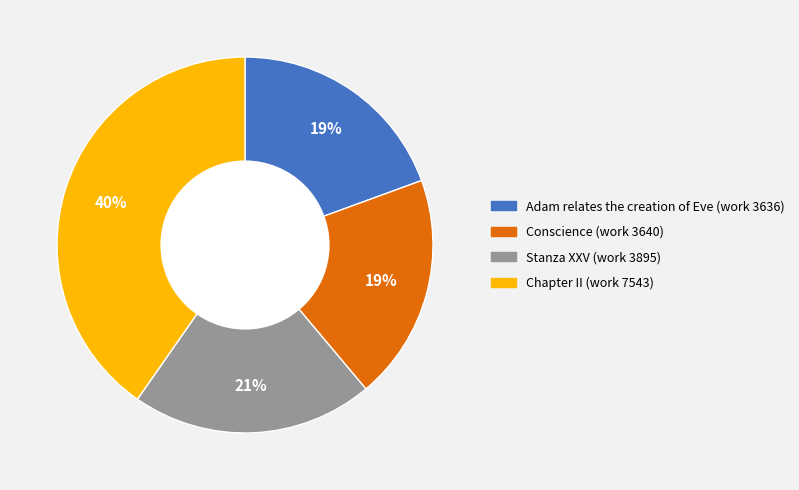

Does Stanza XXV (work 3895) represent more than half of the total?

No